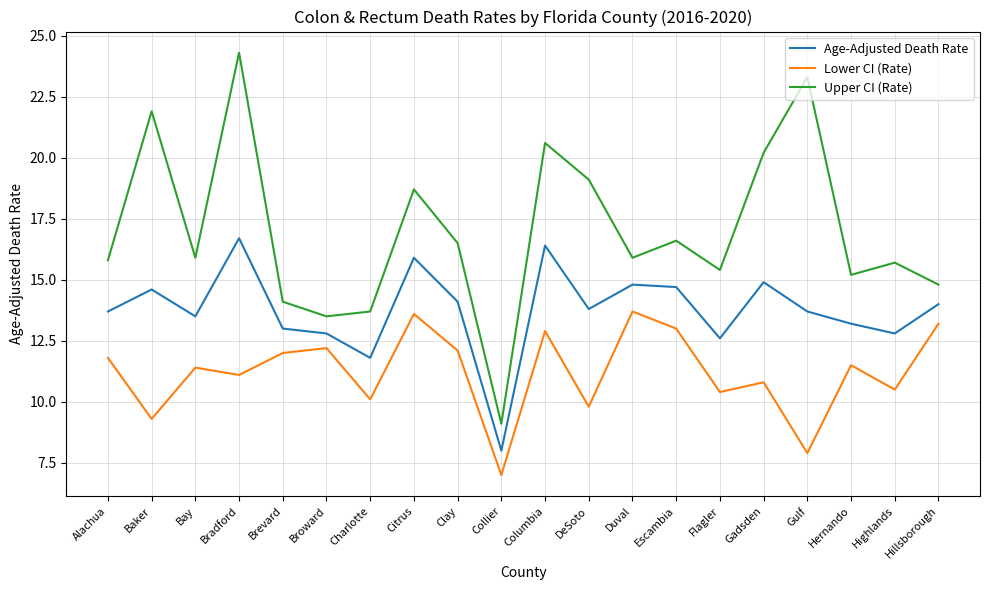

True or false: Upper CI (Rate) and Age-Adjusted Death Rate intersect in this chart.

False